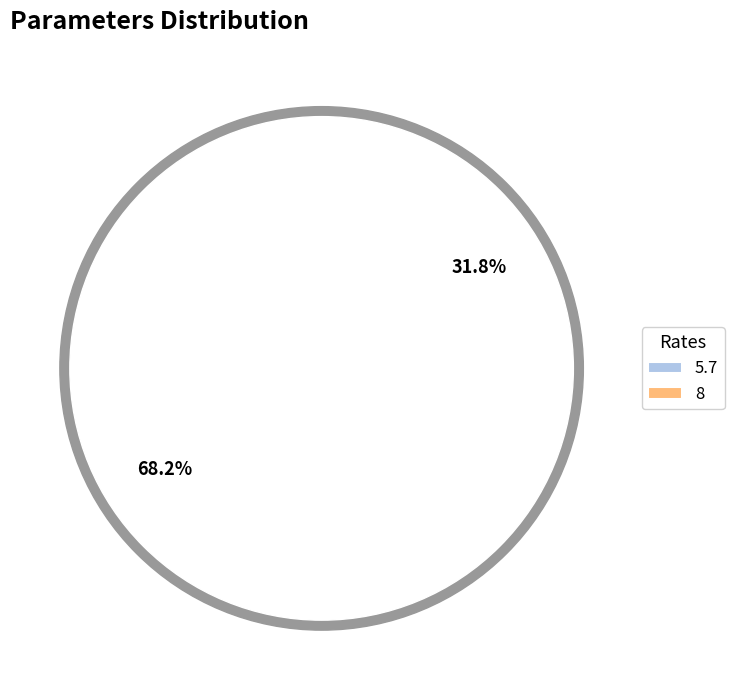

Rank the categories by value from lowest to highest.

8, 5.7